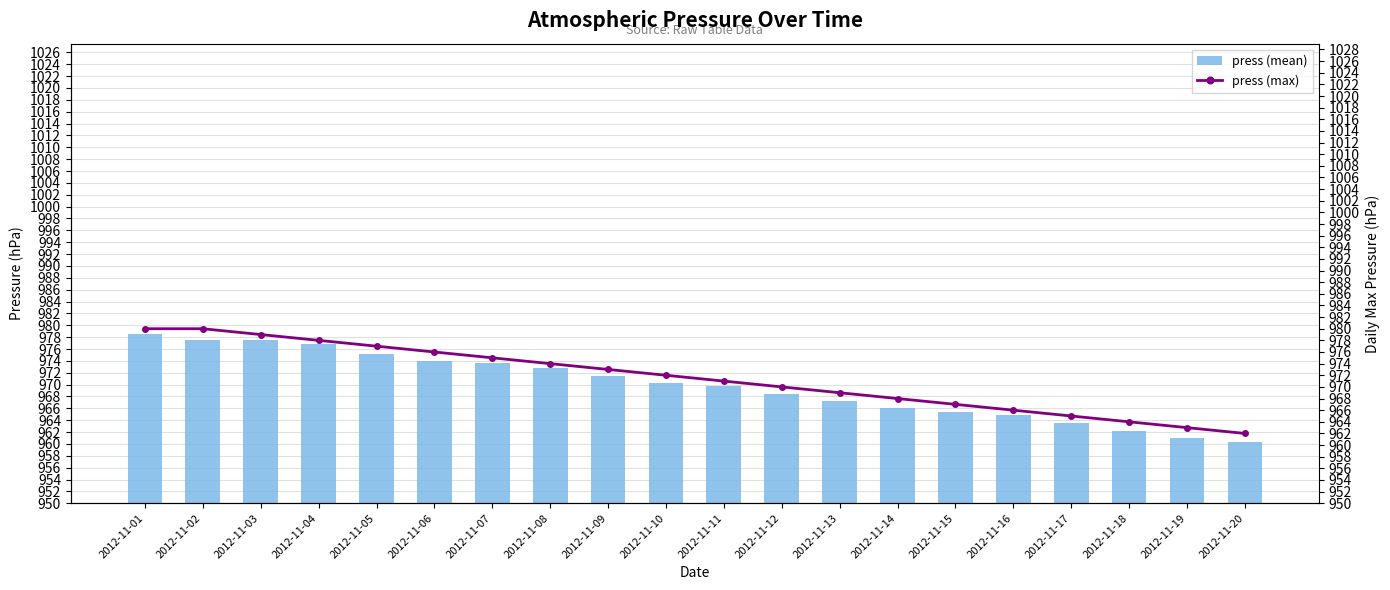

Reading left to right, extract all data points from this chart.

press (mean): 2012-11-01=978.5	2012-11-02=977.6	2012-11-03=977.5	2012-11-04=976.8	2012-11-05=975.2	2012-11-06=974.0	2012-11-07=973.6	2012-11-08=972.8	2012-11-09=971.5	2012-11-10=970.3	2012-11-11=969.8	2012-11-12=968.5	2012-11-13=967.2	2012-11-14=966.0	2012-11-15=965.3	2012-11-16=964.8	2012-11-17=963.5	2012-11-18=962.1	2012-11-19=961.0	2012-11-20=960.3
press (max): 2012-11-01=980.0	2012-11-02=980.0	2012-11-03=979.0	2012-11-04=978.0	2012-11-05=977.0	2012-11-06=976.0	2012-11-07=975.0	2012-11-08=974.0	2012-11-09=973.0	2012-11-10=972.0	2012-11-11=971.0	2012-11-12=970.0	2012-11-13=969.0	2012-11-14=968.0	2012-11-15=967.0	2012-11-16=966.0	2012-11-17=965.0	2012-11-18=964.0	2012-11-19=963.0	2012-11-20=962.0